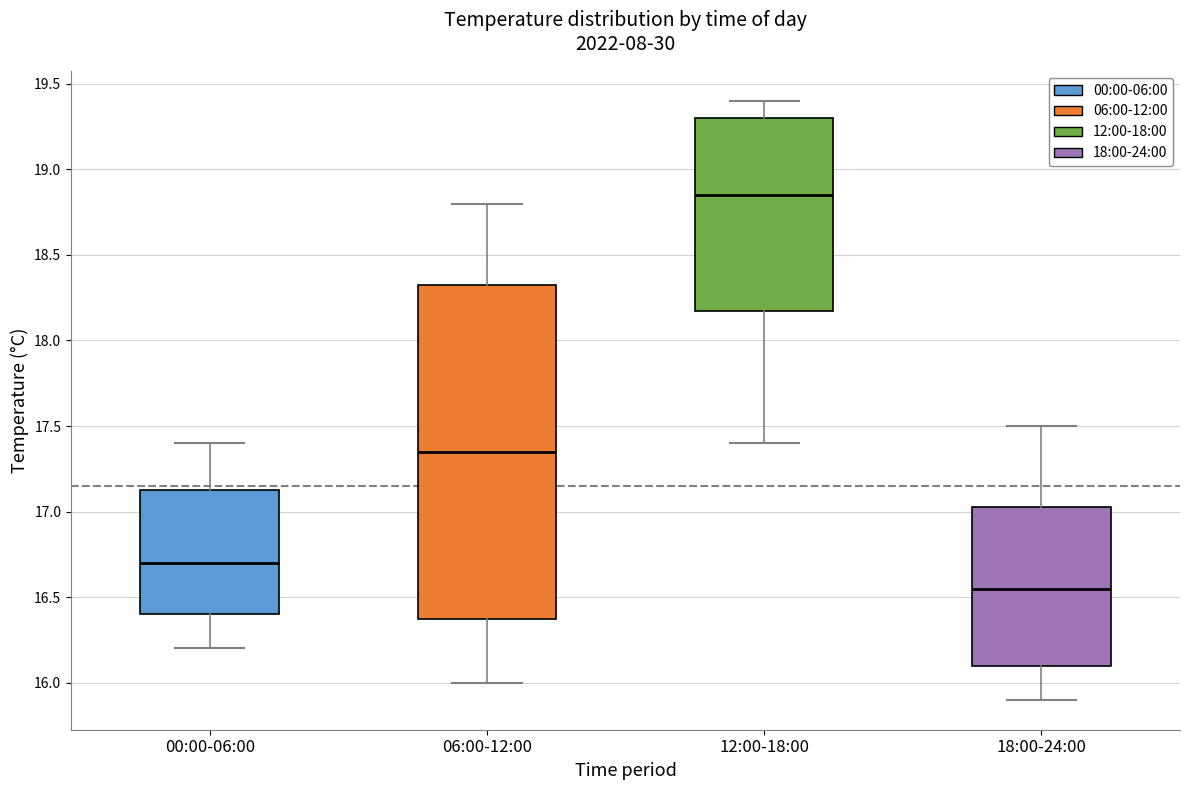

Comparing the boxes themselves (not the whiskers), which one is the tallest?

06:00-12:00